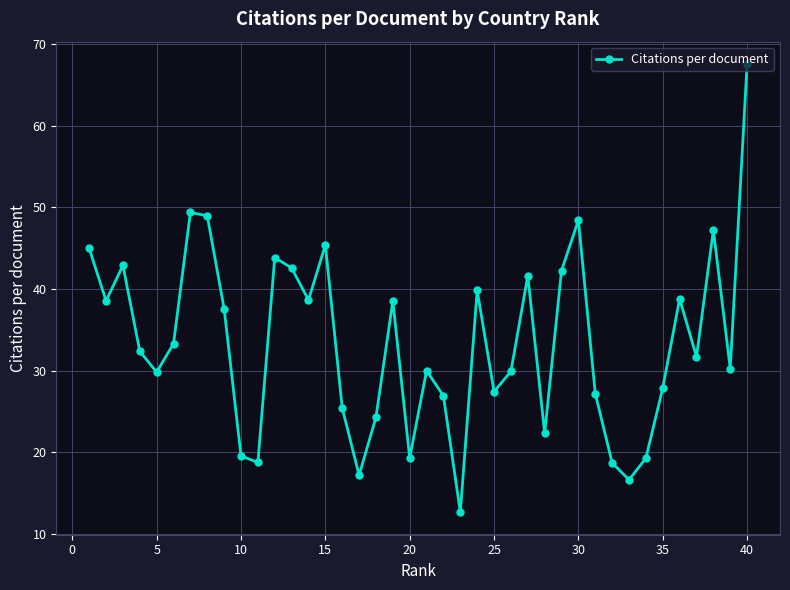

What is the difference between the second highest and second lowest values?

32.8